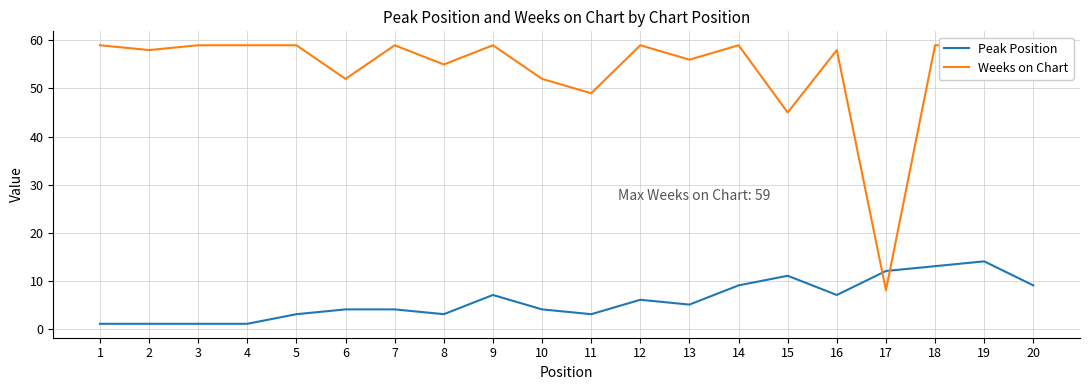

At which label is Peak Position closest to 7?

9